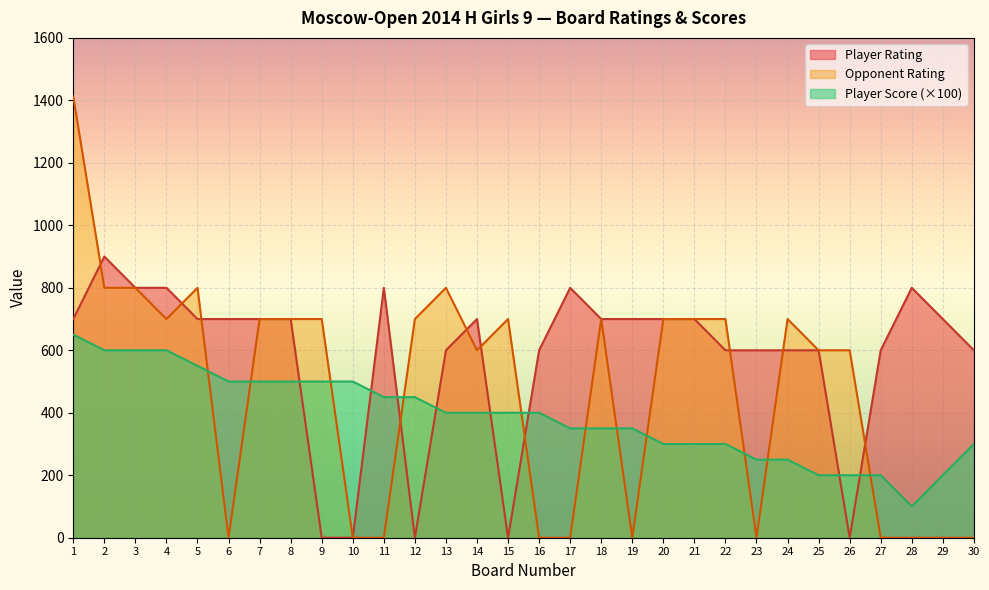

What are all the series names shown in the legend?

Player Rating, Opponent Rating, Player Score (×100)